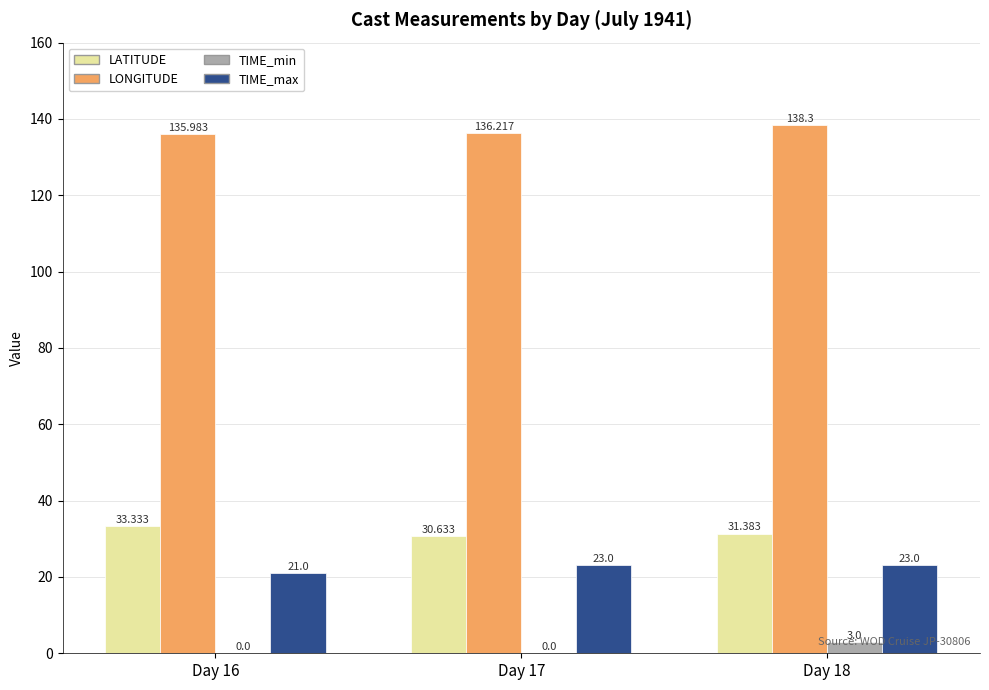

The value of TIME_max at Day 18 is 23.0. True or false?

True